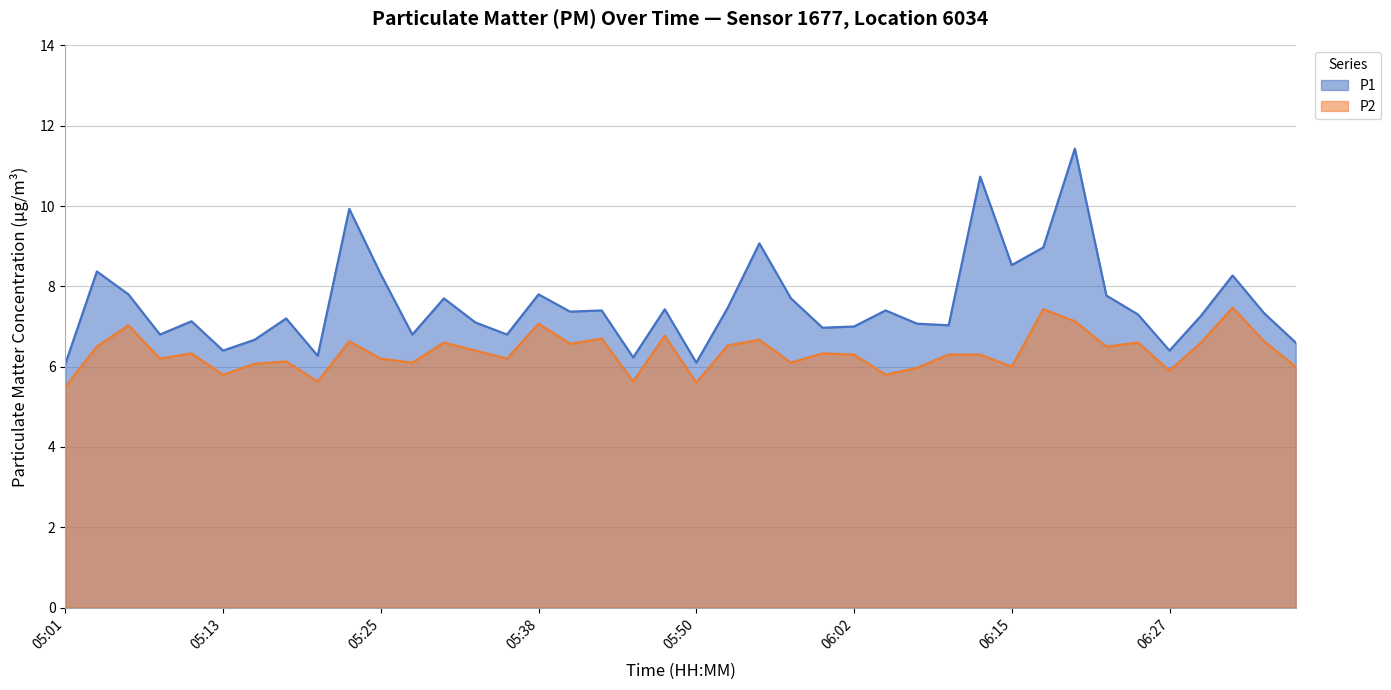

What is the label of the 10th point from the right?

06:15